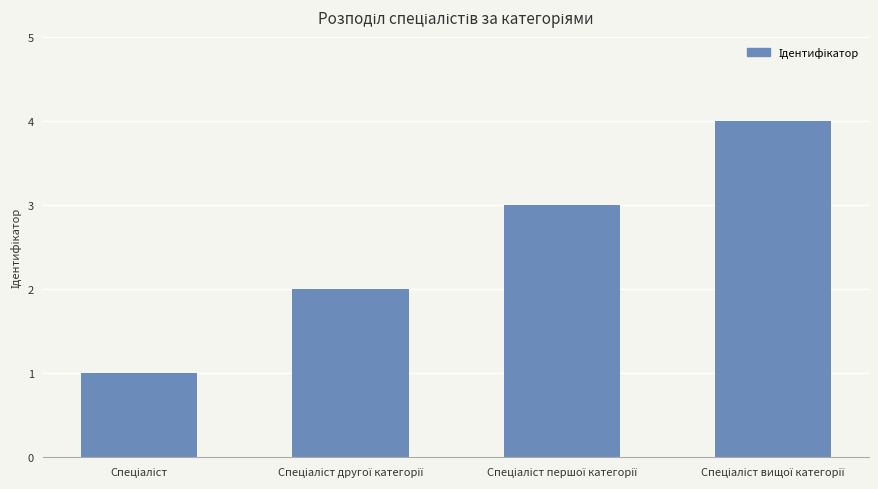

What is the greatest value displayed?

4